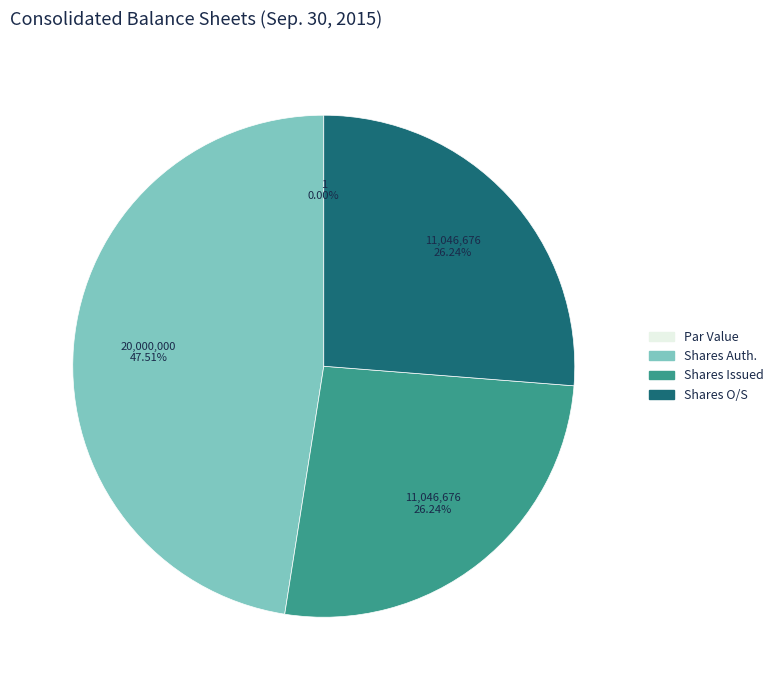

Between Shares O/S and Shares Auth., which is larger?

Shares Auth.